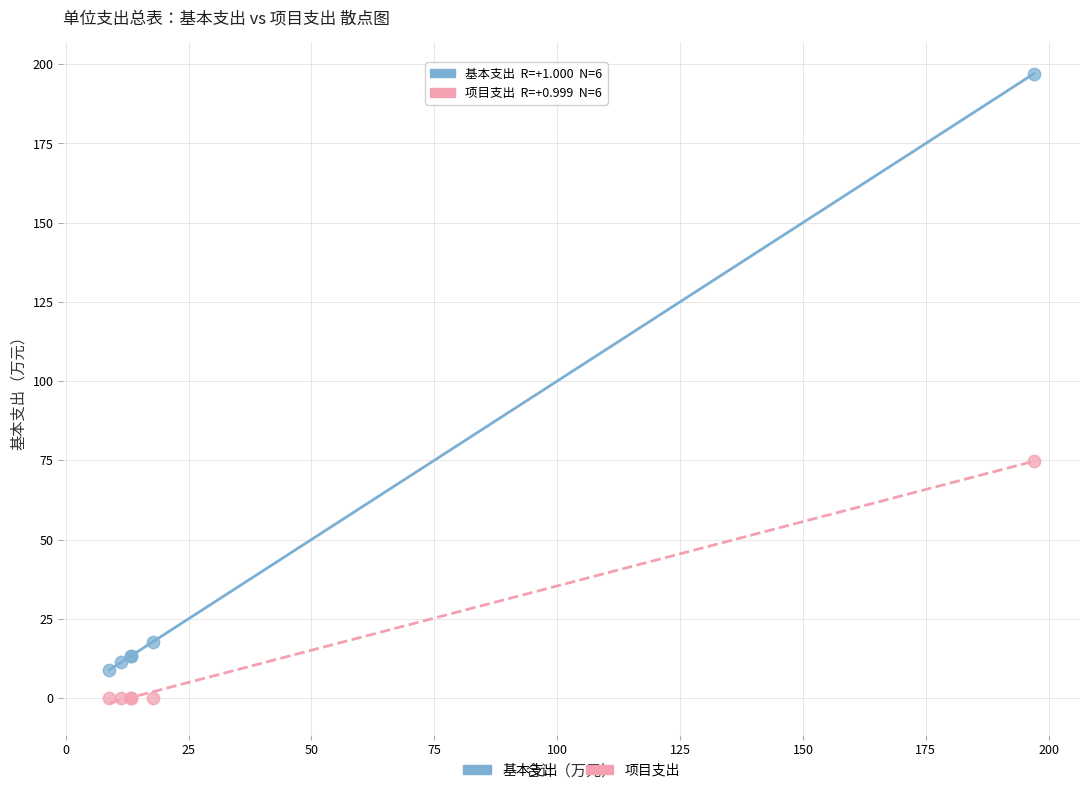

Which series reaches the maximum Y coordinate?

基本支出